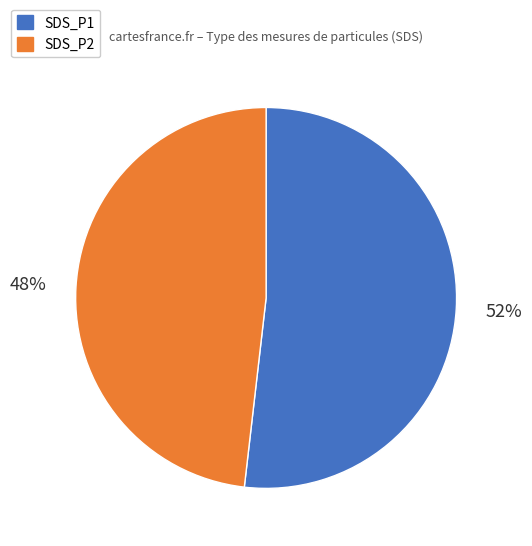

Between SDS_P2 and SDS_P1, which is larger?

SDS_P1